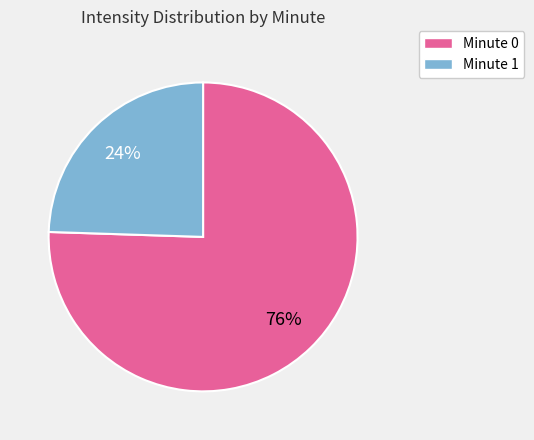

Combined, do Minute 1 and Minute 0 account for over 50%?

Yes